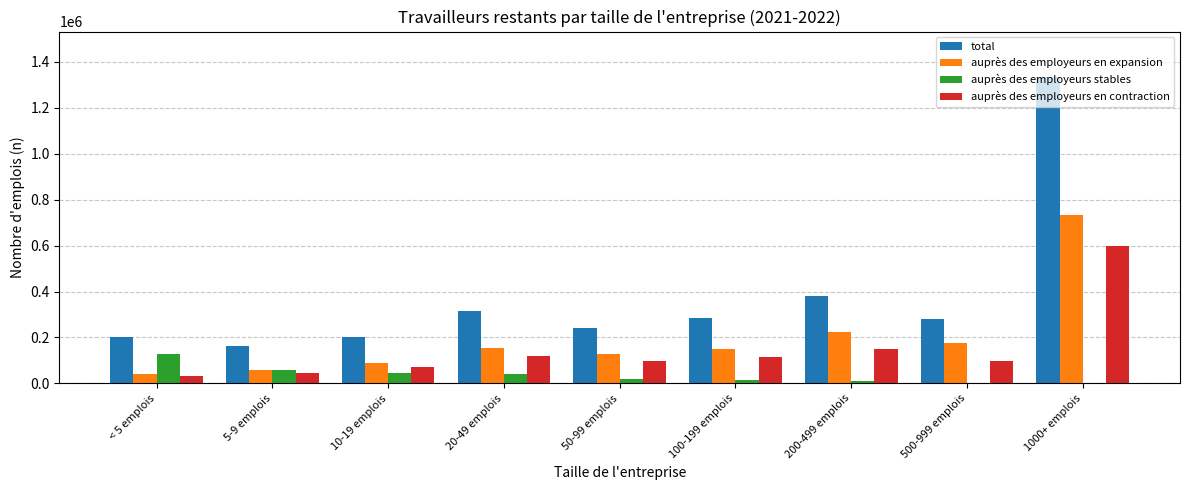

Is it true that auprès des employeurs en contraction equals 148805 at 200-499 emplois?

True